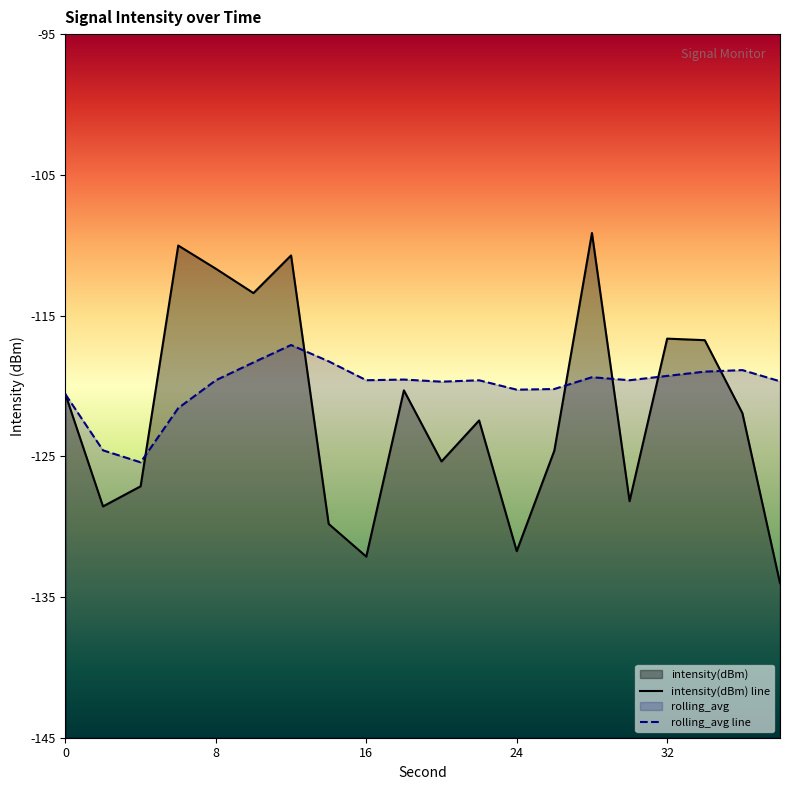

At which category is the sum across all series the highest?

12